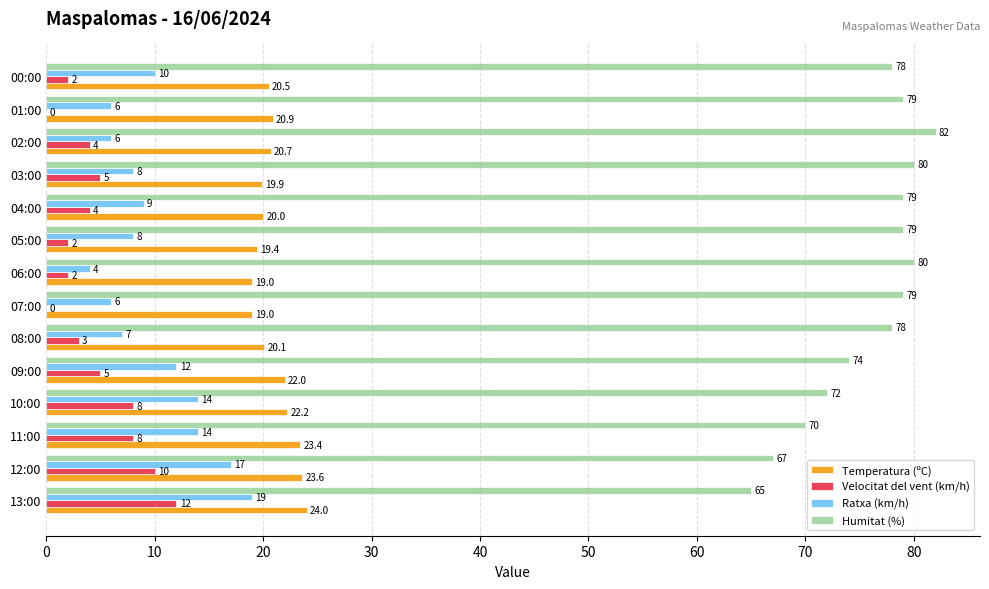

Count the number of categories in the chart.

14